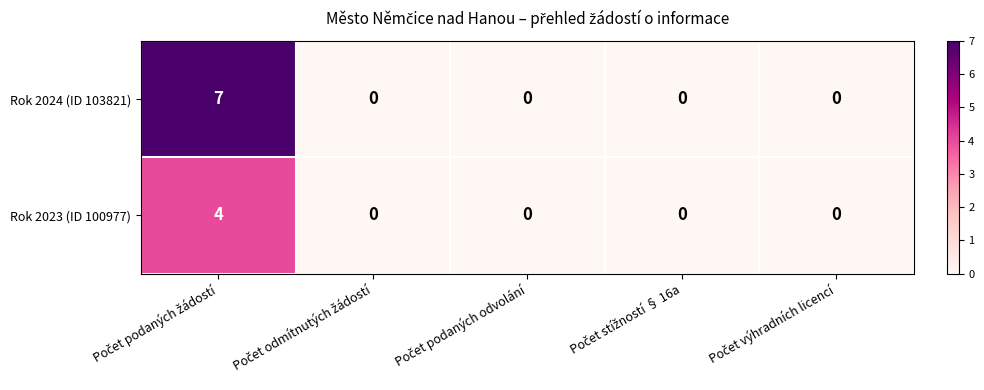

What is the difference between the maximum and minimum values in the Rok 2024 (ID 103821) series?

7